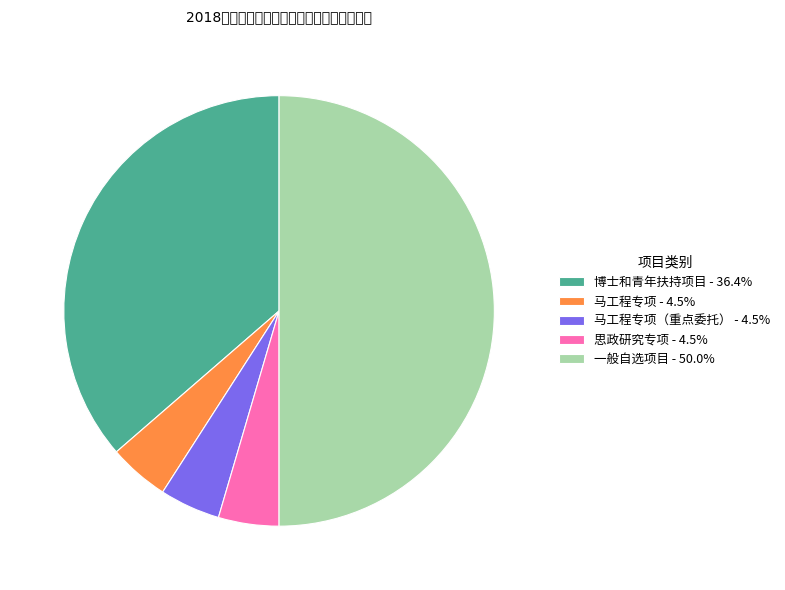

Does 博士和青年扶持项目 - 36.4% represent more than half of the total?

No